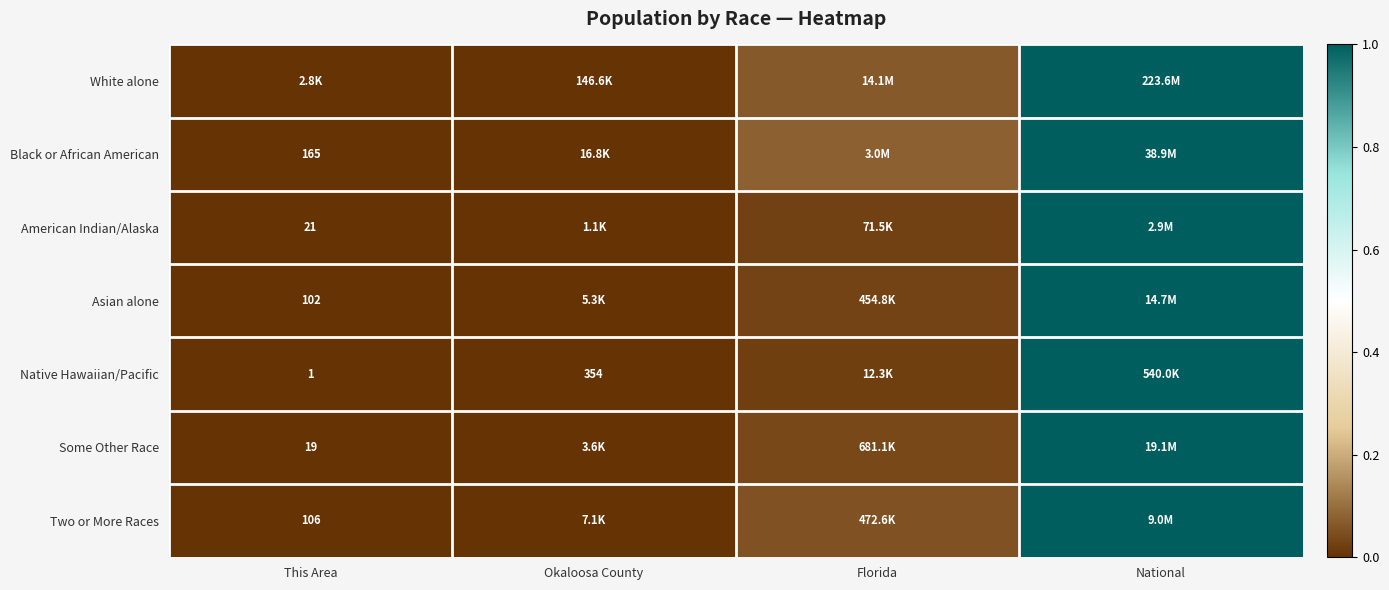

At which label does Two or More Races reach its peak?

National